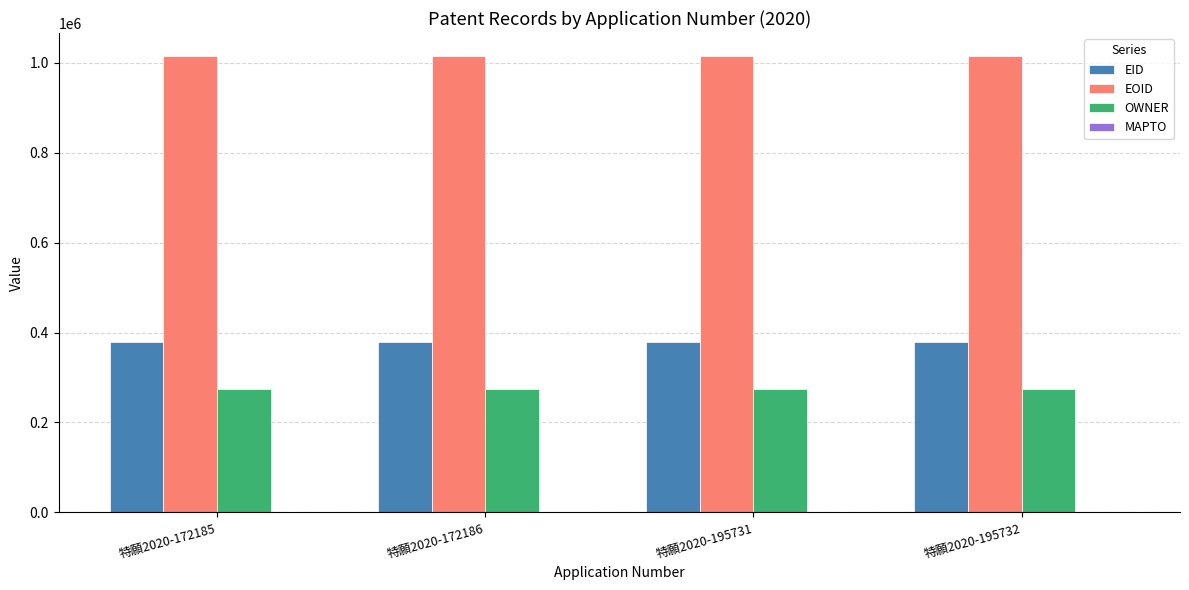

Rank the series at 特願2020-195732 from highest to lowest value.

EOID, EID, OWNER